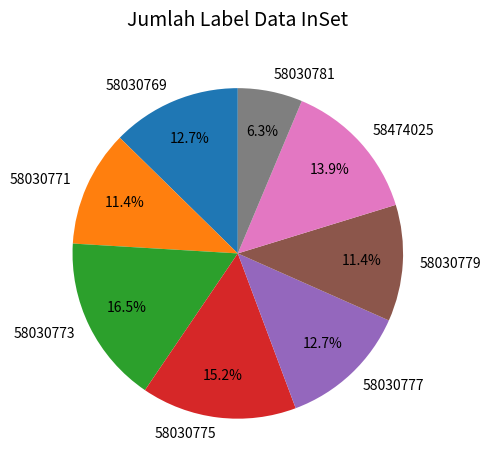

Does any single category account for the majority?

No